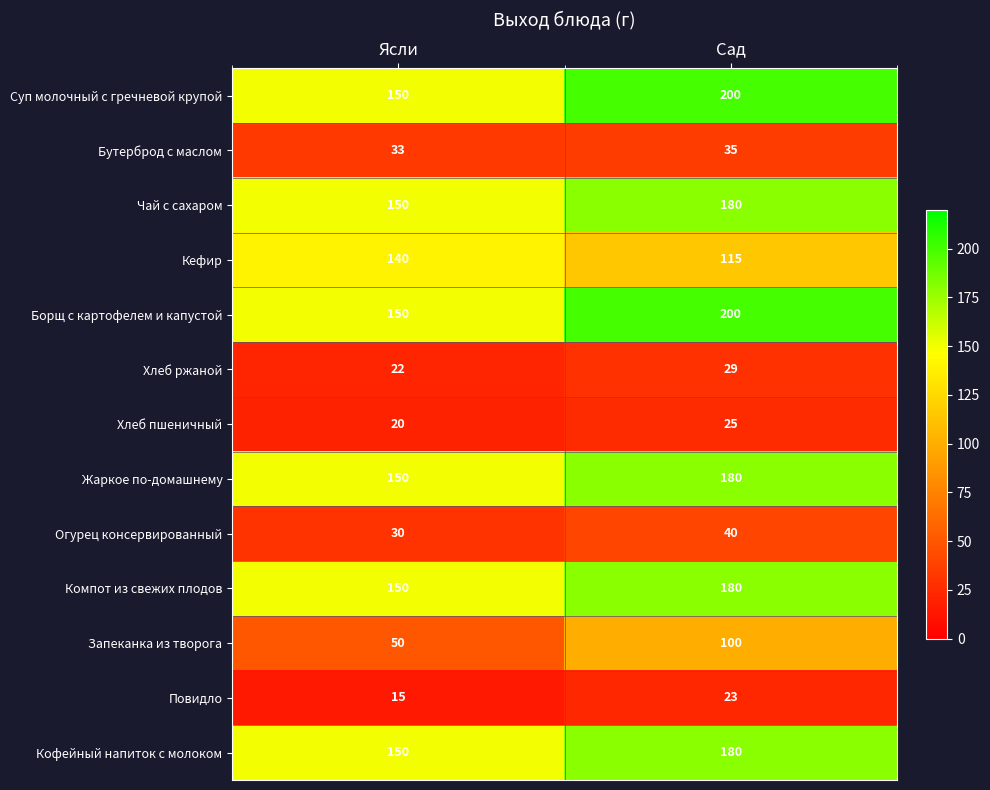

Rank the categories by Огурец консервированный value from lowest to highest.

Ясли, Сад